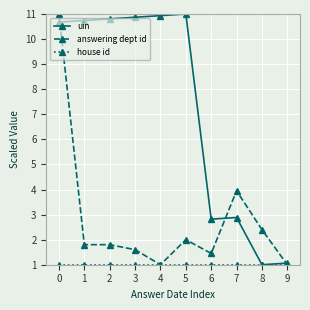

What is the difference between the maximum and second lowest values in the answering dept id series?

10.0